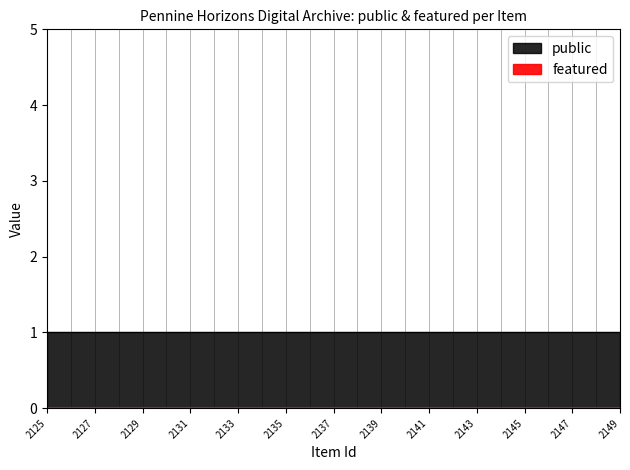

At how many categories does at least one series exceed 0?

25